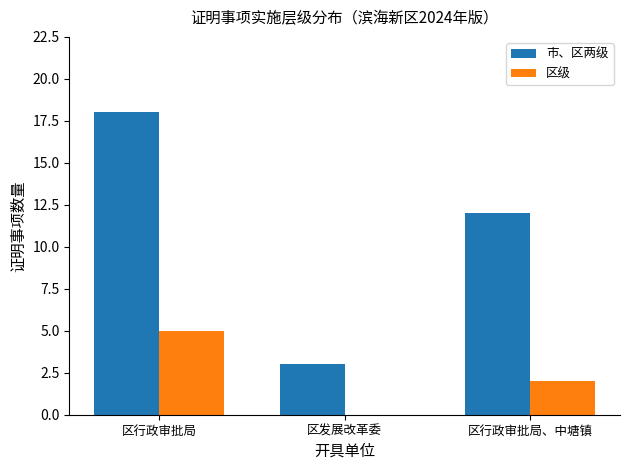

Is the value of 市、区两级 at 区发展改革委 greater than the value of 区级 at 区发展改革委?

Yes